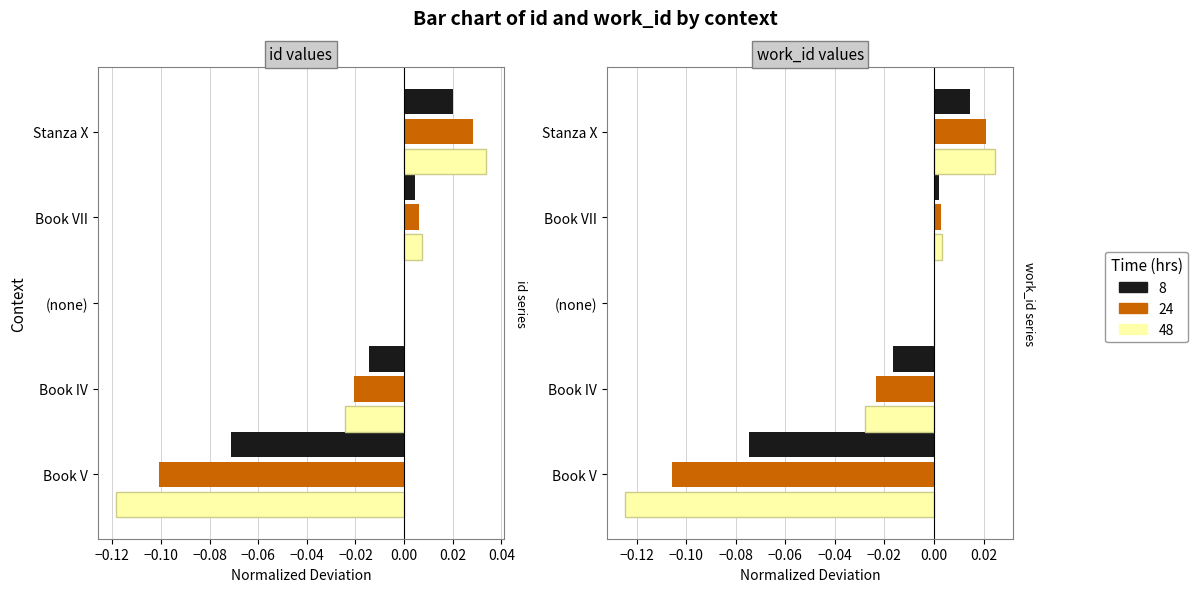

Between (none) and Book VII, which is larger?

Book VII